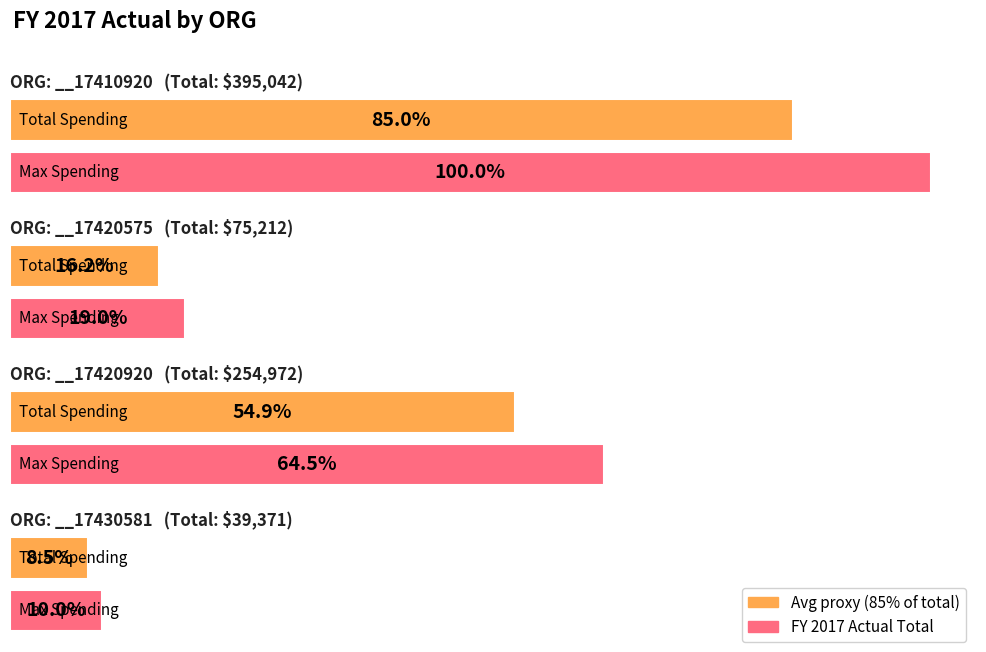

Where does the data first go above 172118?

__17410920